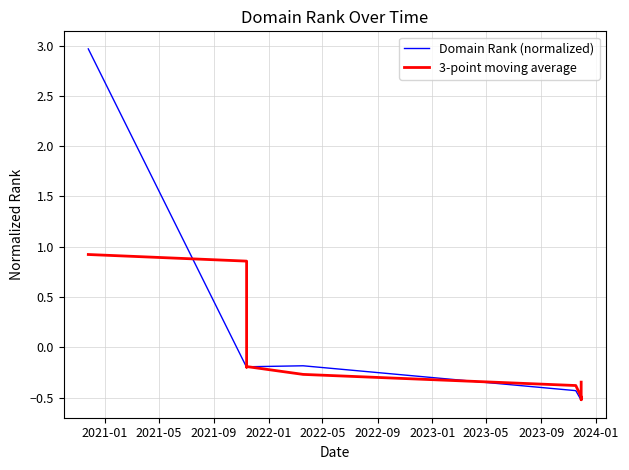

How many data points in Domain Rank (normalized) are above 0?

1